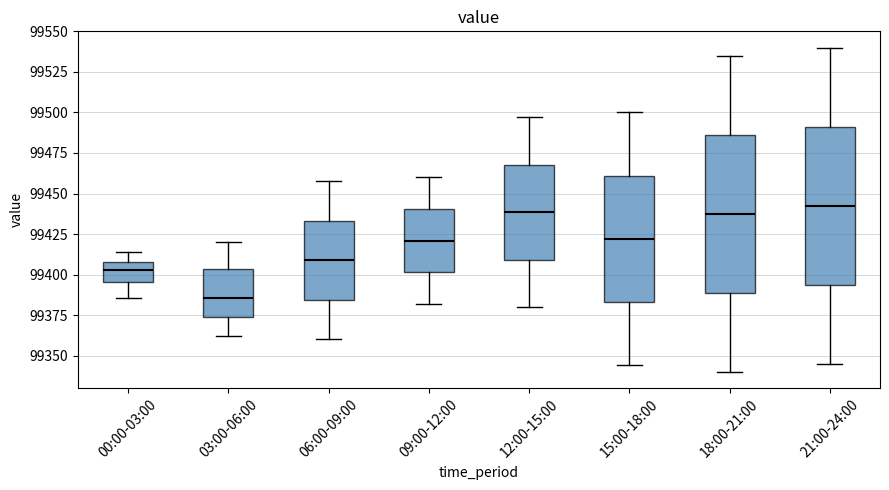

Where does the lower whisker of the box for 00:00-03:00 end on the y-axis? The values are not printed on the chart, so give them approximately, as read against the axis.

99385